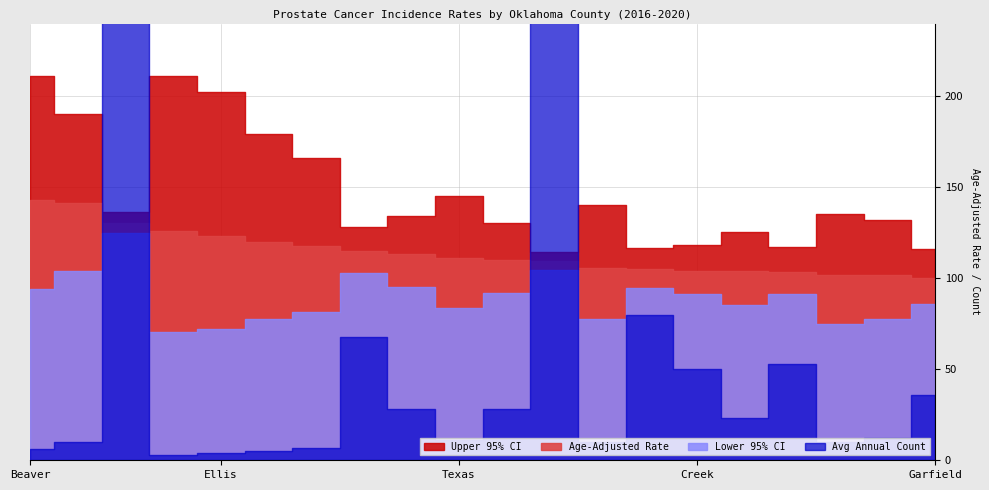

Is it true that Lower 95% CI equals 81.4 at Woods?

True